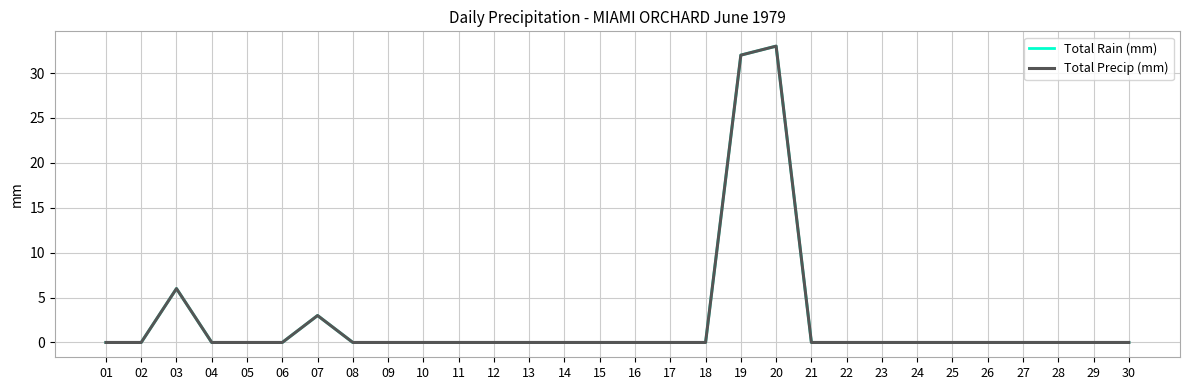

Between 10 and 07, which is larger?

07